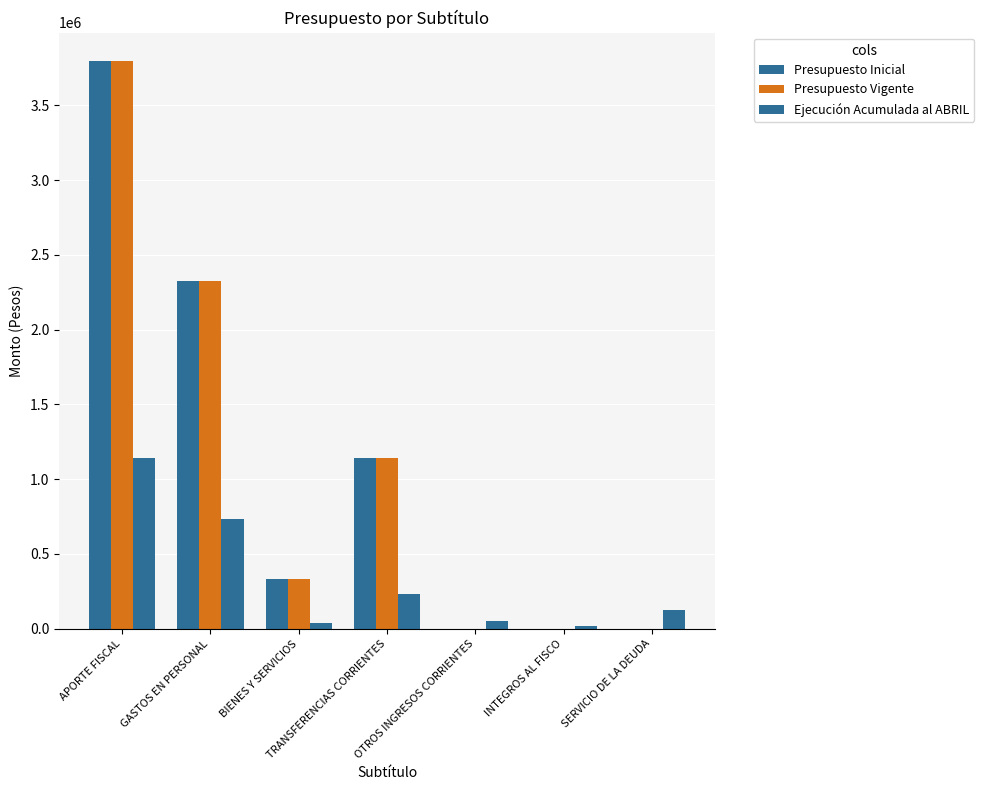

How many groups of bars are there?

7